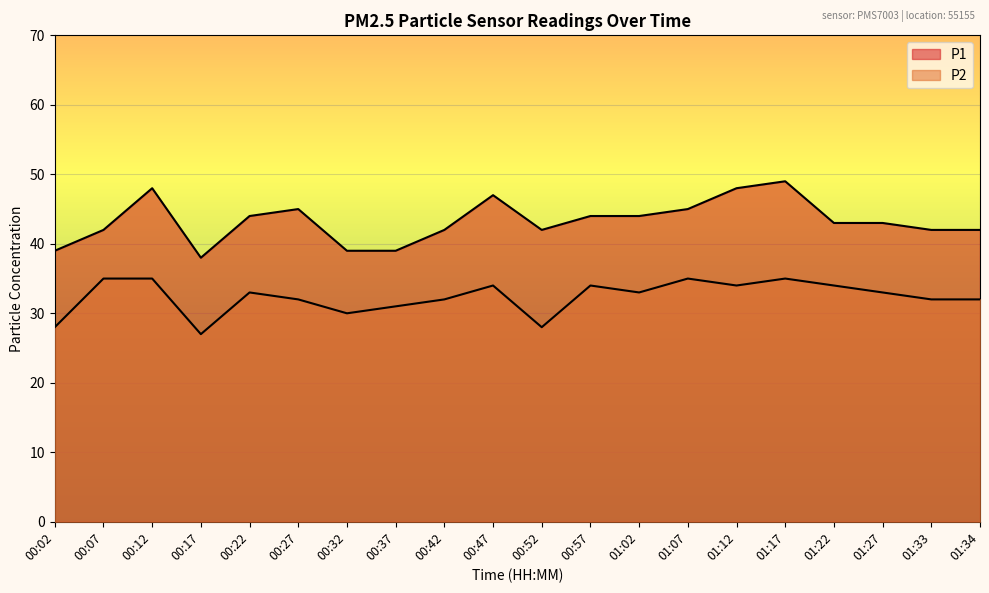

How many interior local valleys does the P2 series have?

5